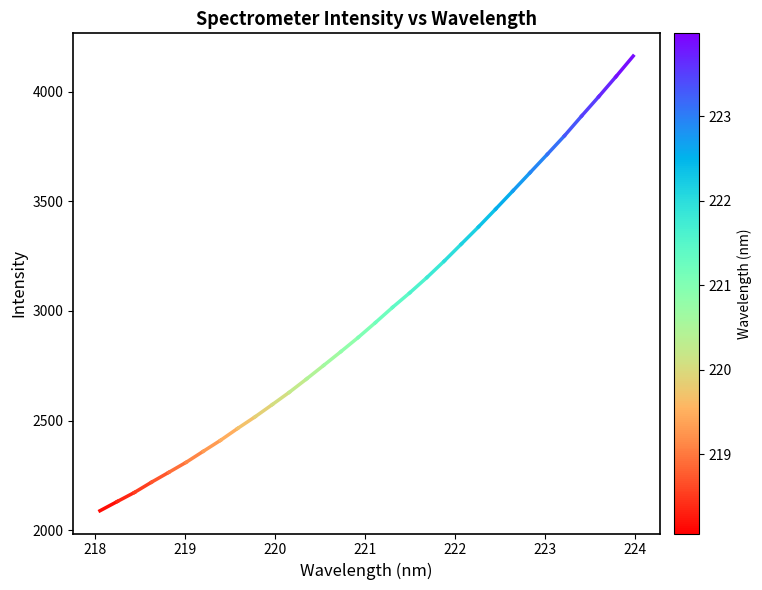

What is the difference between the maximum and minimum values?

2074.0